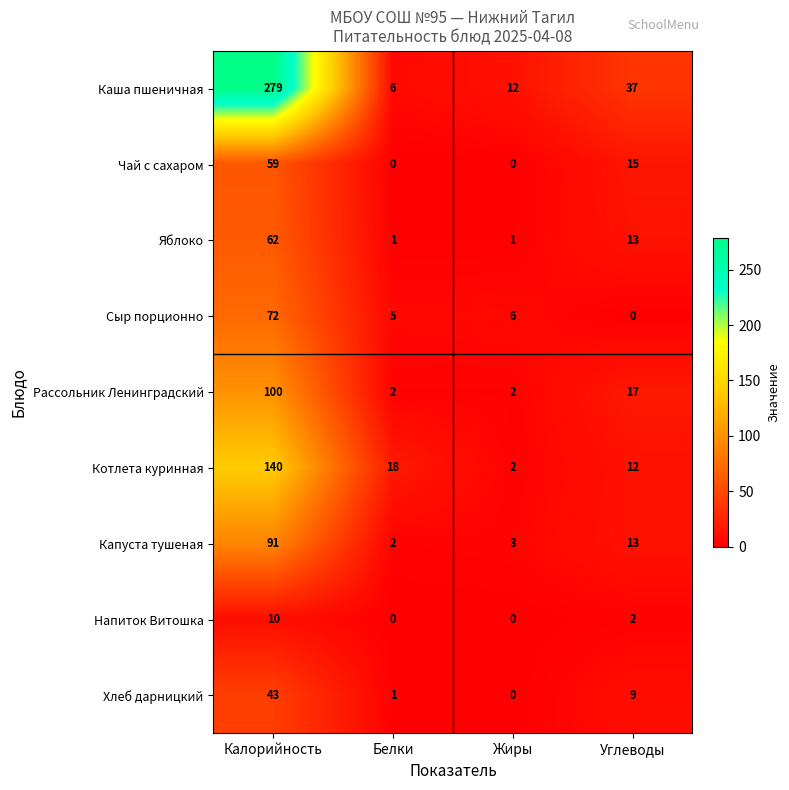

How many series are shown in this chart?

9